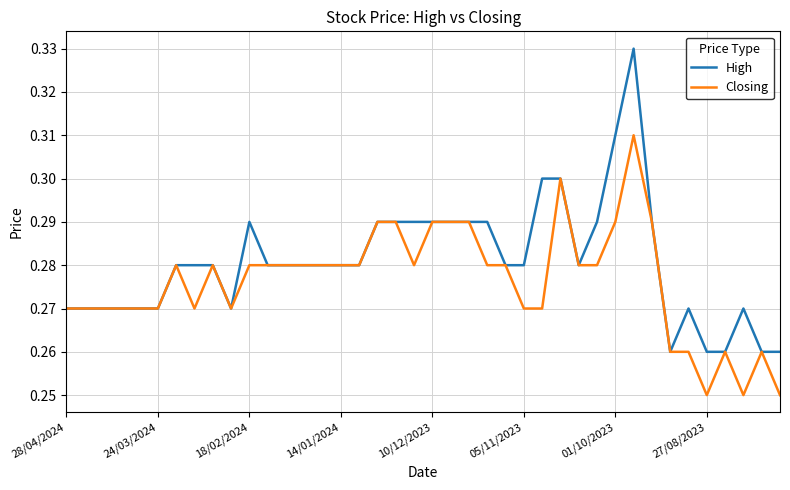

Rank the series by their maximum value, from highest to lowest.

High, Closing